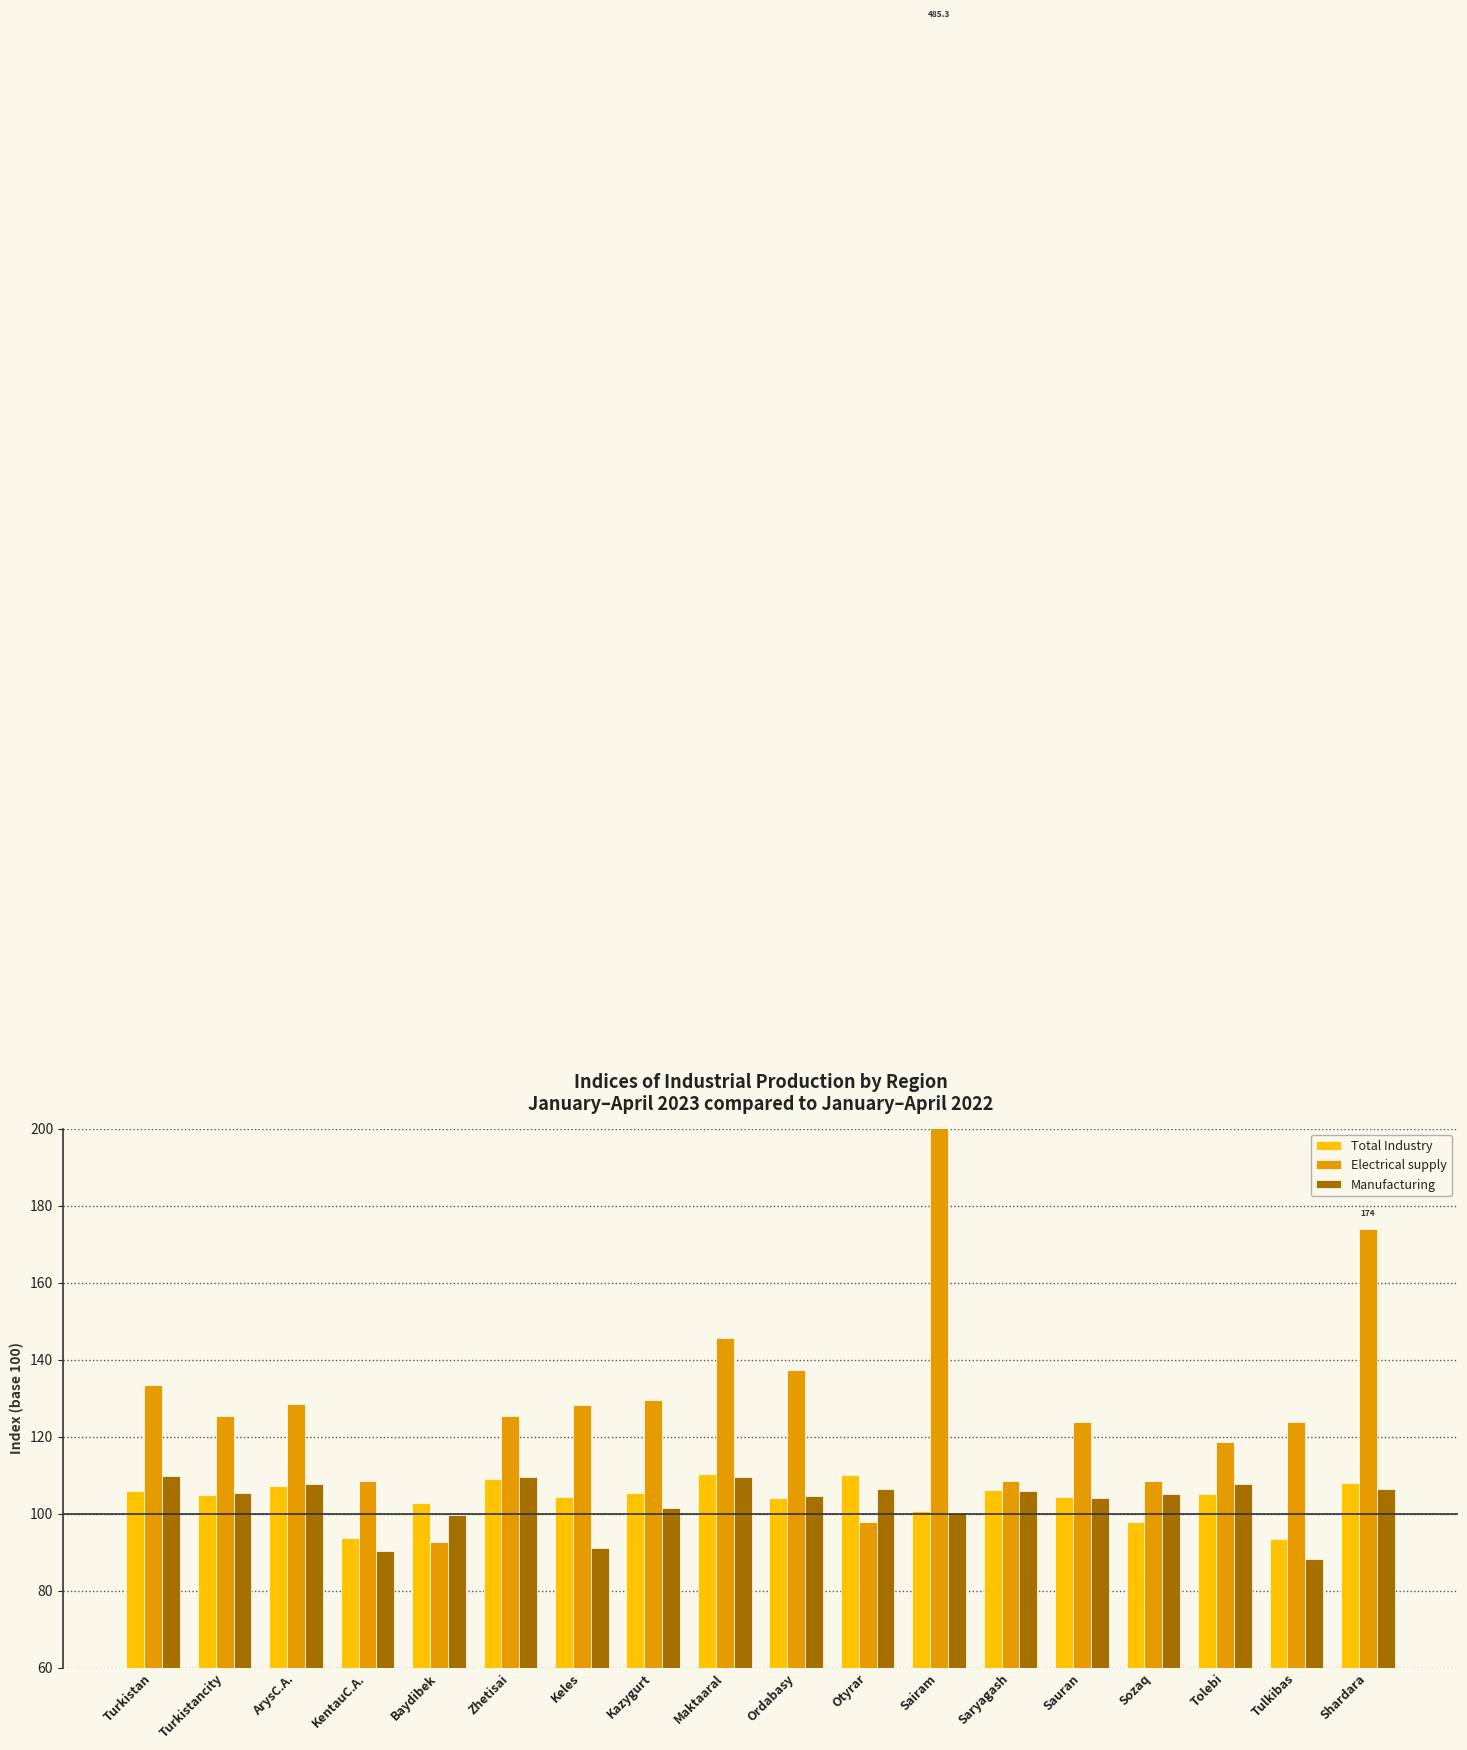

Does the chart contain stacked bars?

No